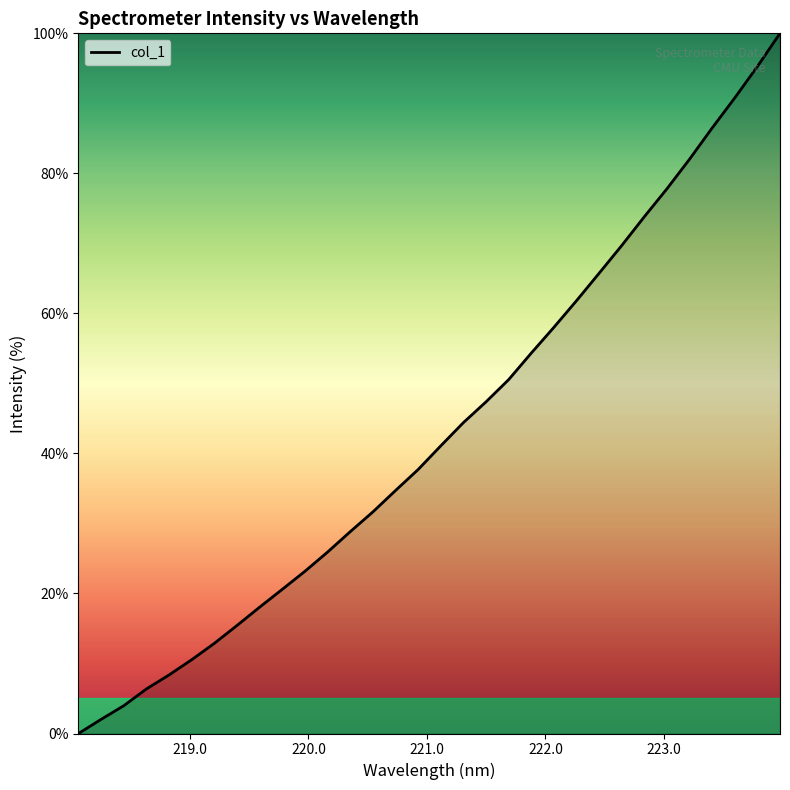

True or false: there are more than 0 points higher than both neighbors.

False